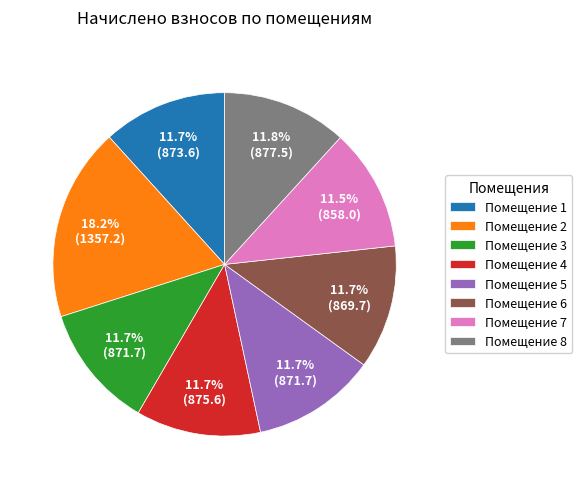

Is there a majority slice in this chart?

No